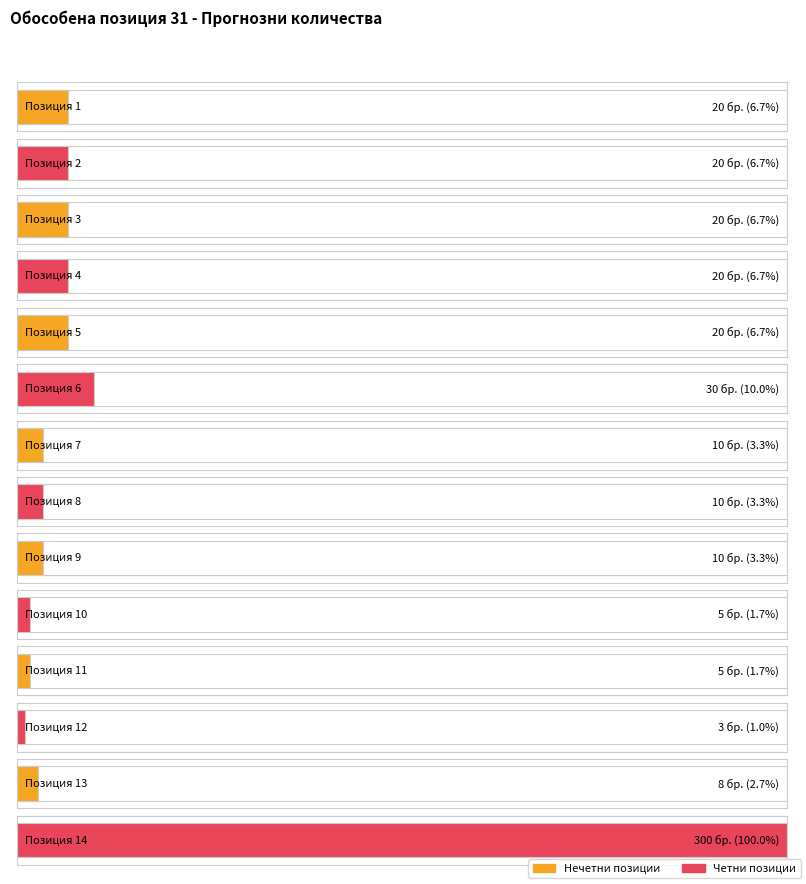

Rank the categories by value from lowest to highest.

12, 10, 11, 13, 7, 8, 9, 1, 2, 3, 4, 5, 6, 14